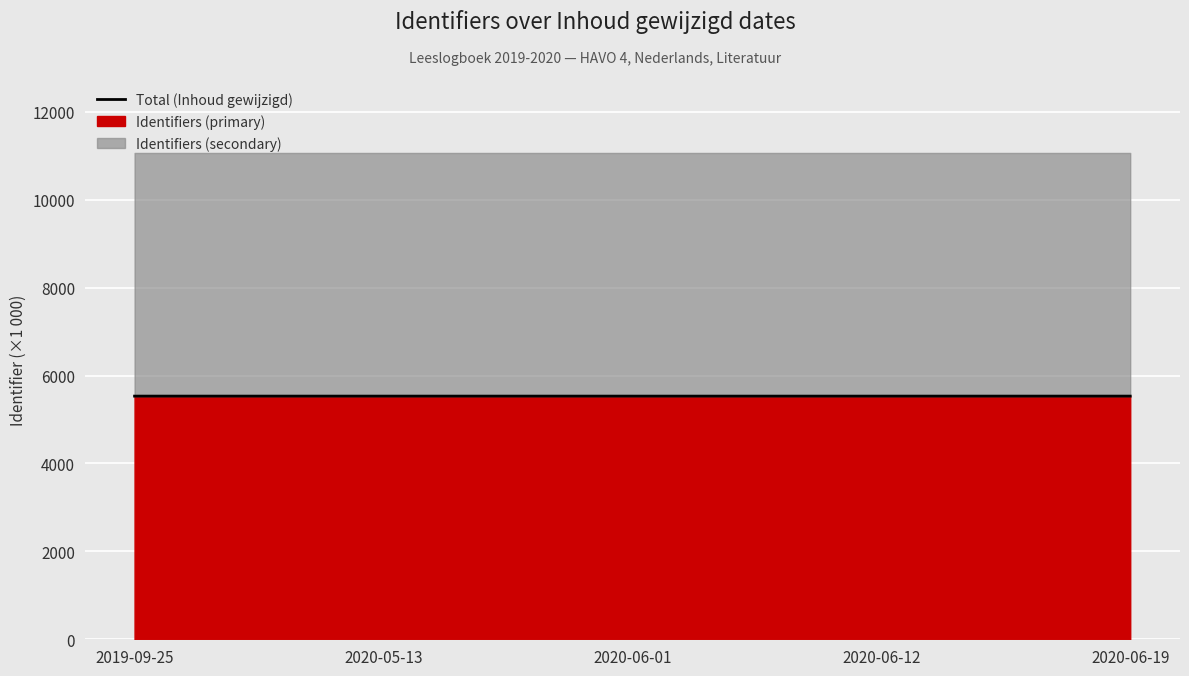

What is the average value?

5531.7